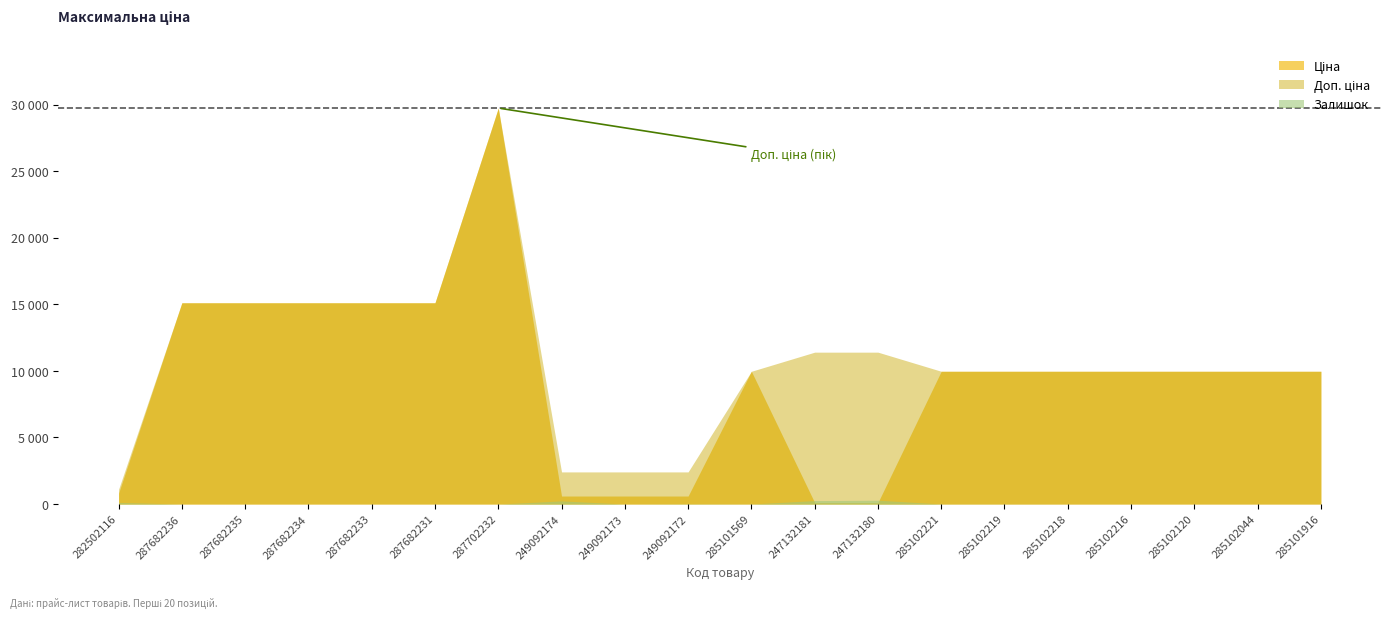

Reading left to right, list all the values displayed in this chart.

Ціна: 818.5	15120.0	15120.0	15120.0	15120.0	15120.0	29747.2	603.7	603.7	603.7	9975.0	114.1	114.1	9975.0	9975.0	9975.0	9975.0	9975.0	9975.0	9975.0
Доп. ціна: 1109.2	15120.0	15120.0	15120.0	15120.0	15120.0	29747.2	2414.8	2414.8	2414.8	9975.0	11410.0	11410.0	9975.0	9975.0	9975.0	9975.0	9975.0	9975.0	9975.0
Залишок: 125.0	0.0	0.0	0.0	0.0	0.0	0.0	238.0	0.0	21.0	7.0	260.0	290.0	8.0	7.0	3.0	0.0	0.0	1.0	0.0